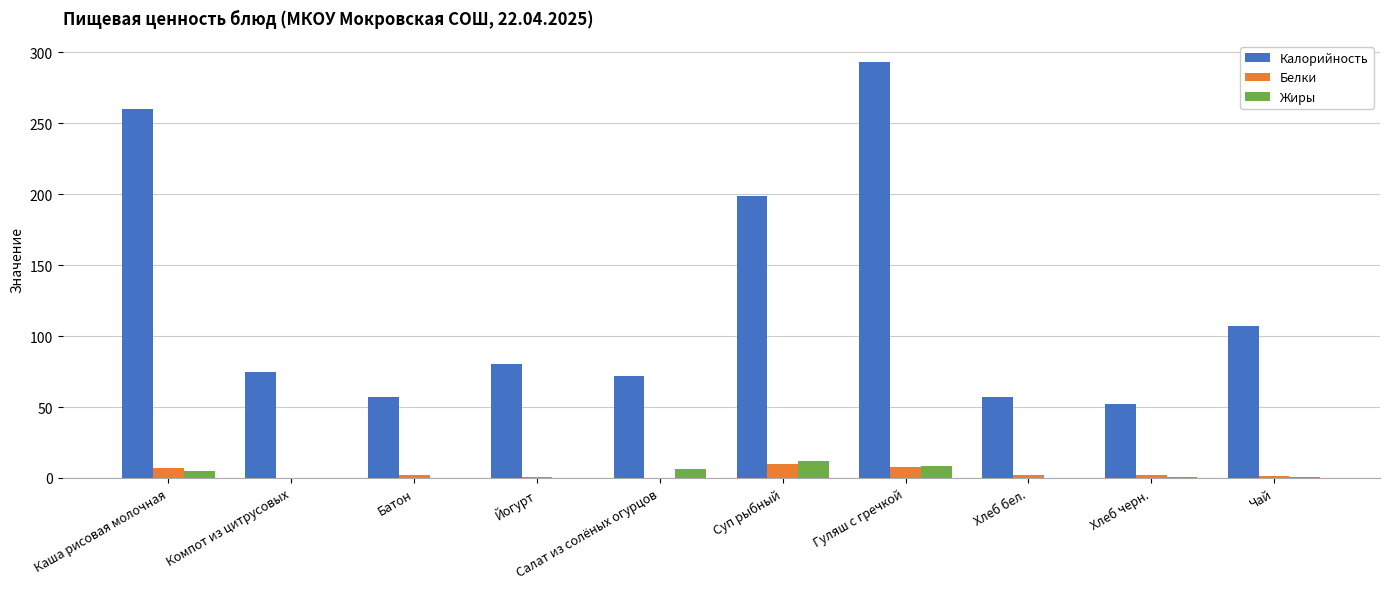

Is it true that Калорийность equals 52.2 at Хлеб черн.?

True